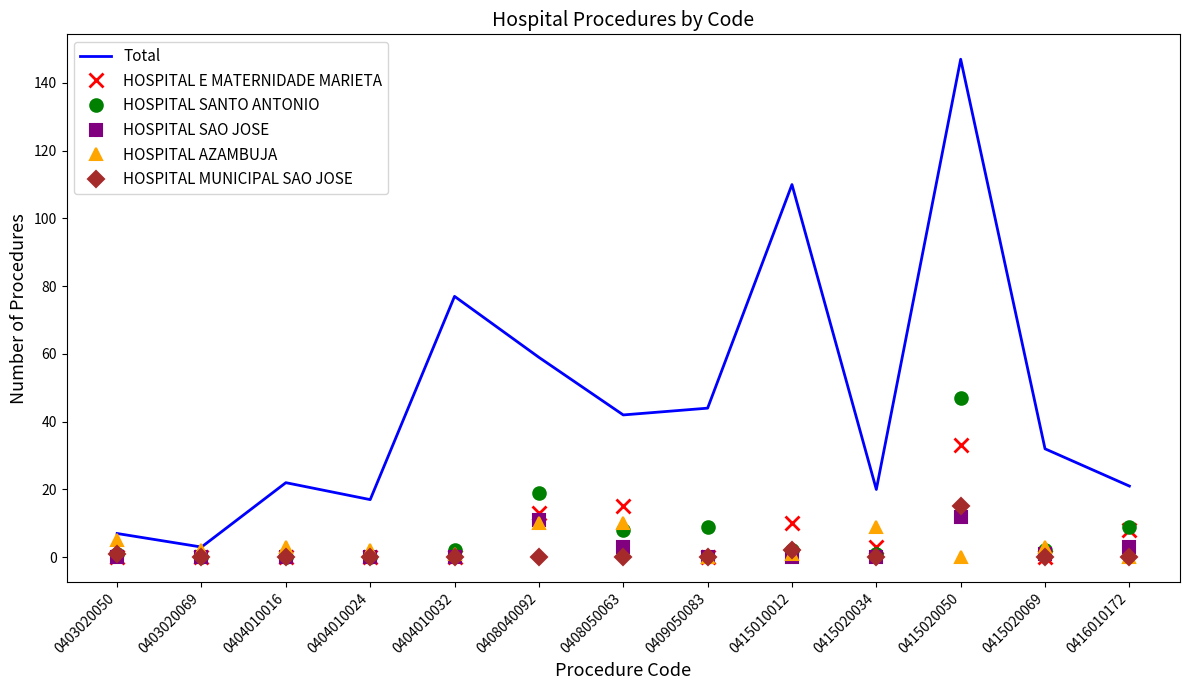

At which category is the sum across all series the highest?

0415020050